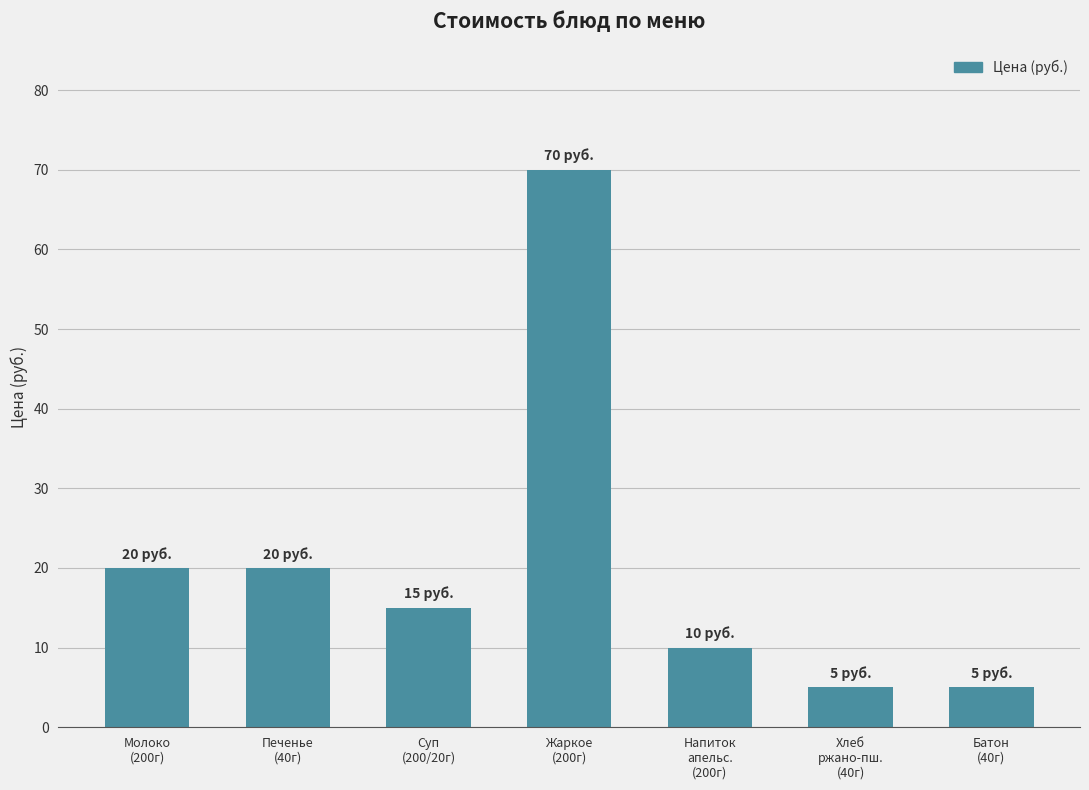

Are the bars horizontal?

No